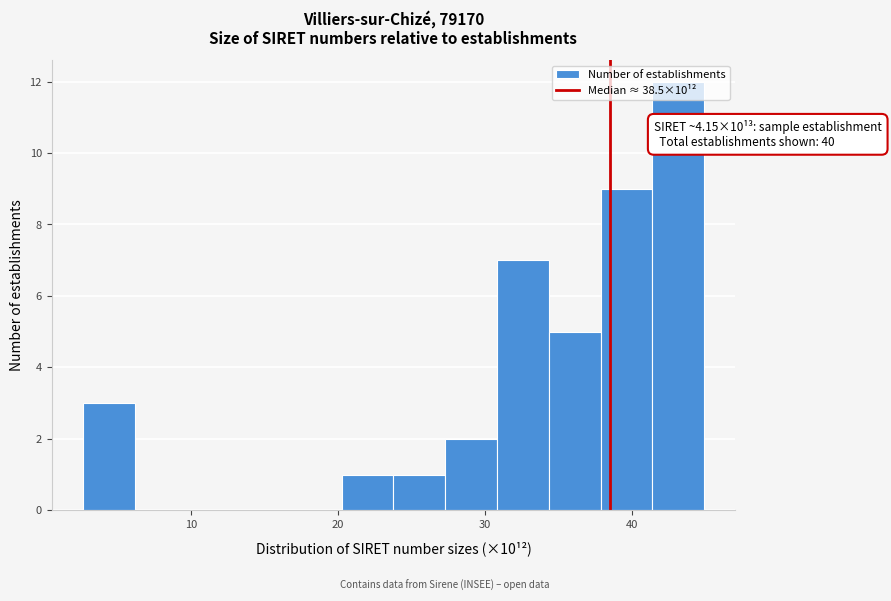

Read against the x-axis, roughly where is the centre of the tallest bar?

43